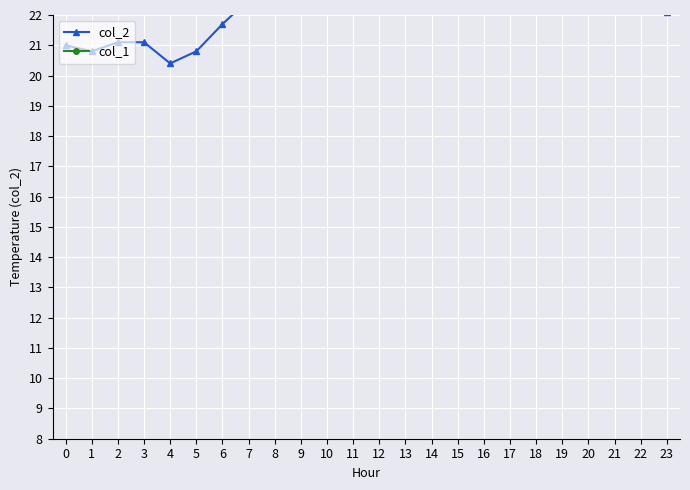

Reading left to right, transcribe all the data shown in this chart.

col_2: 0=21.0	1=20.8	2=21.1	3=21.1	4=20.4	5=20.8	6=21.7	7=22.5	8=24.1	9=26.3	10=28.0	11=29.5	12=30.2	13=31.0	14=31.5	15=30.8	16=29.7	17=28.3	18=27.1	19=25.8	20=24.6	21=23.5	22=22.8	23=22.1
col_1: 0=0.0	1=0.0	2=0.0	3=1.5	4=0.0	5=0.0	6=0.2	7=0.0	8=0.0	9=0.0	10=0.0	11=0.0	12=0.0	13=0.0	14=0.0	15=0.0	16=0.0	17=0.0	18=0.0	19=0.0	20=0.0	21=0.0	22=0.0	23=0.0